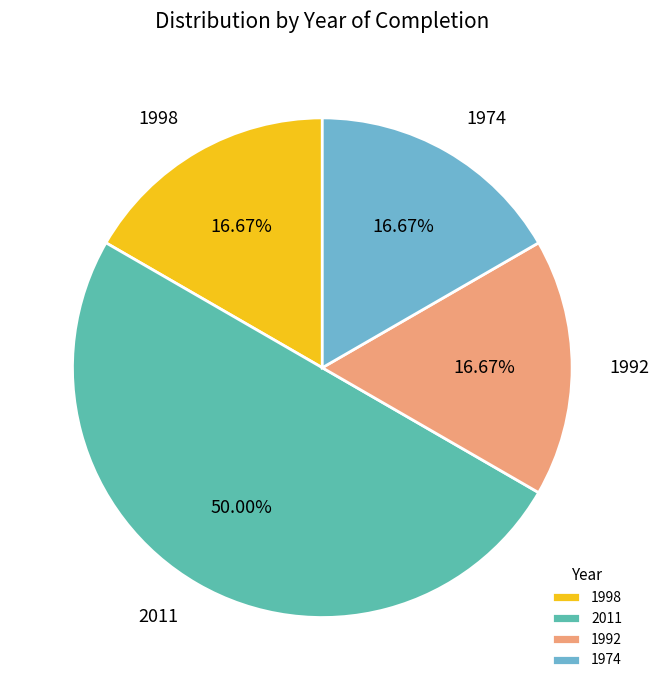

Does 1998 represent more than half of the total?

No